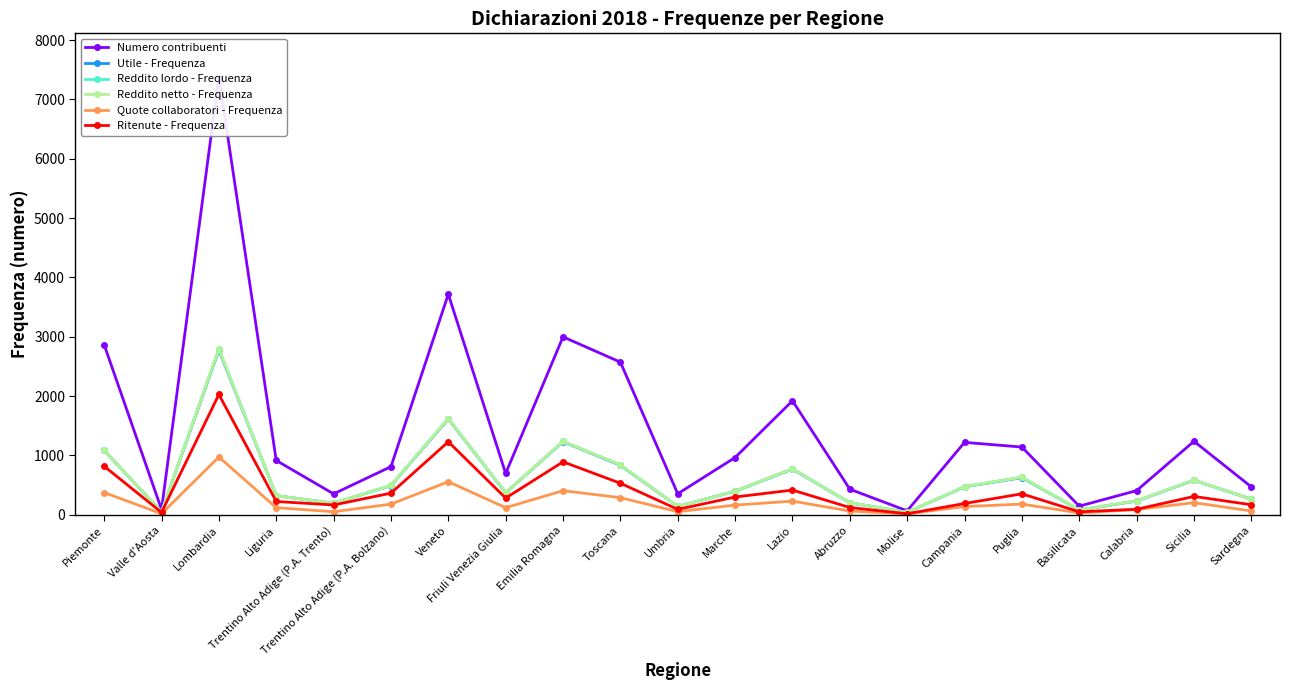

The value of Quote collaboratori - Frequenza at Puglia is 181. True or false?

True